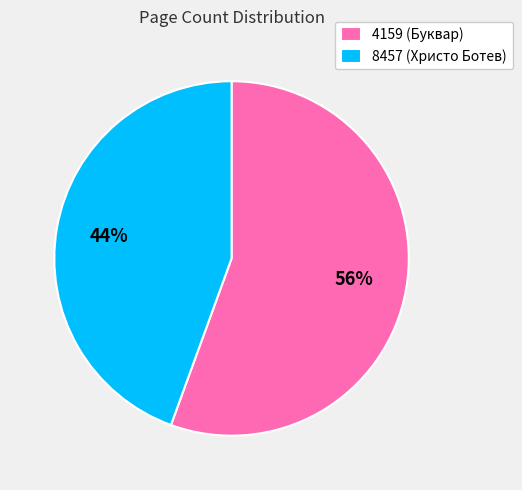

To the nearest percent, what portion does 8457 represent?

44%